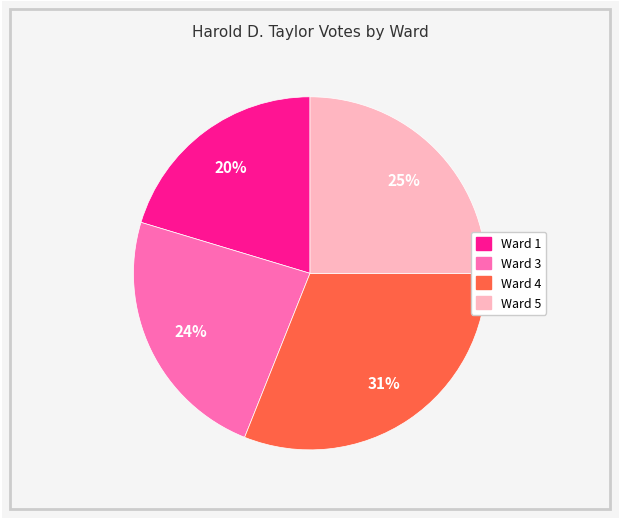

Is there any slice that represents more than half of the pie?

No